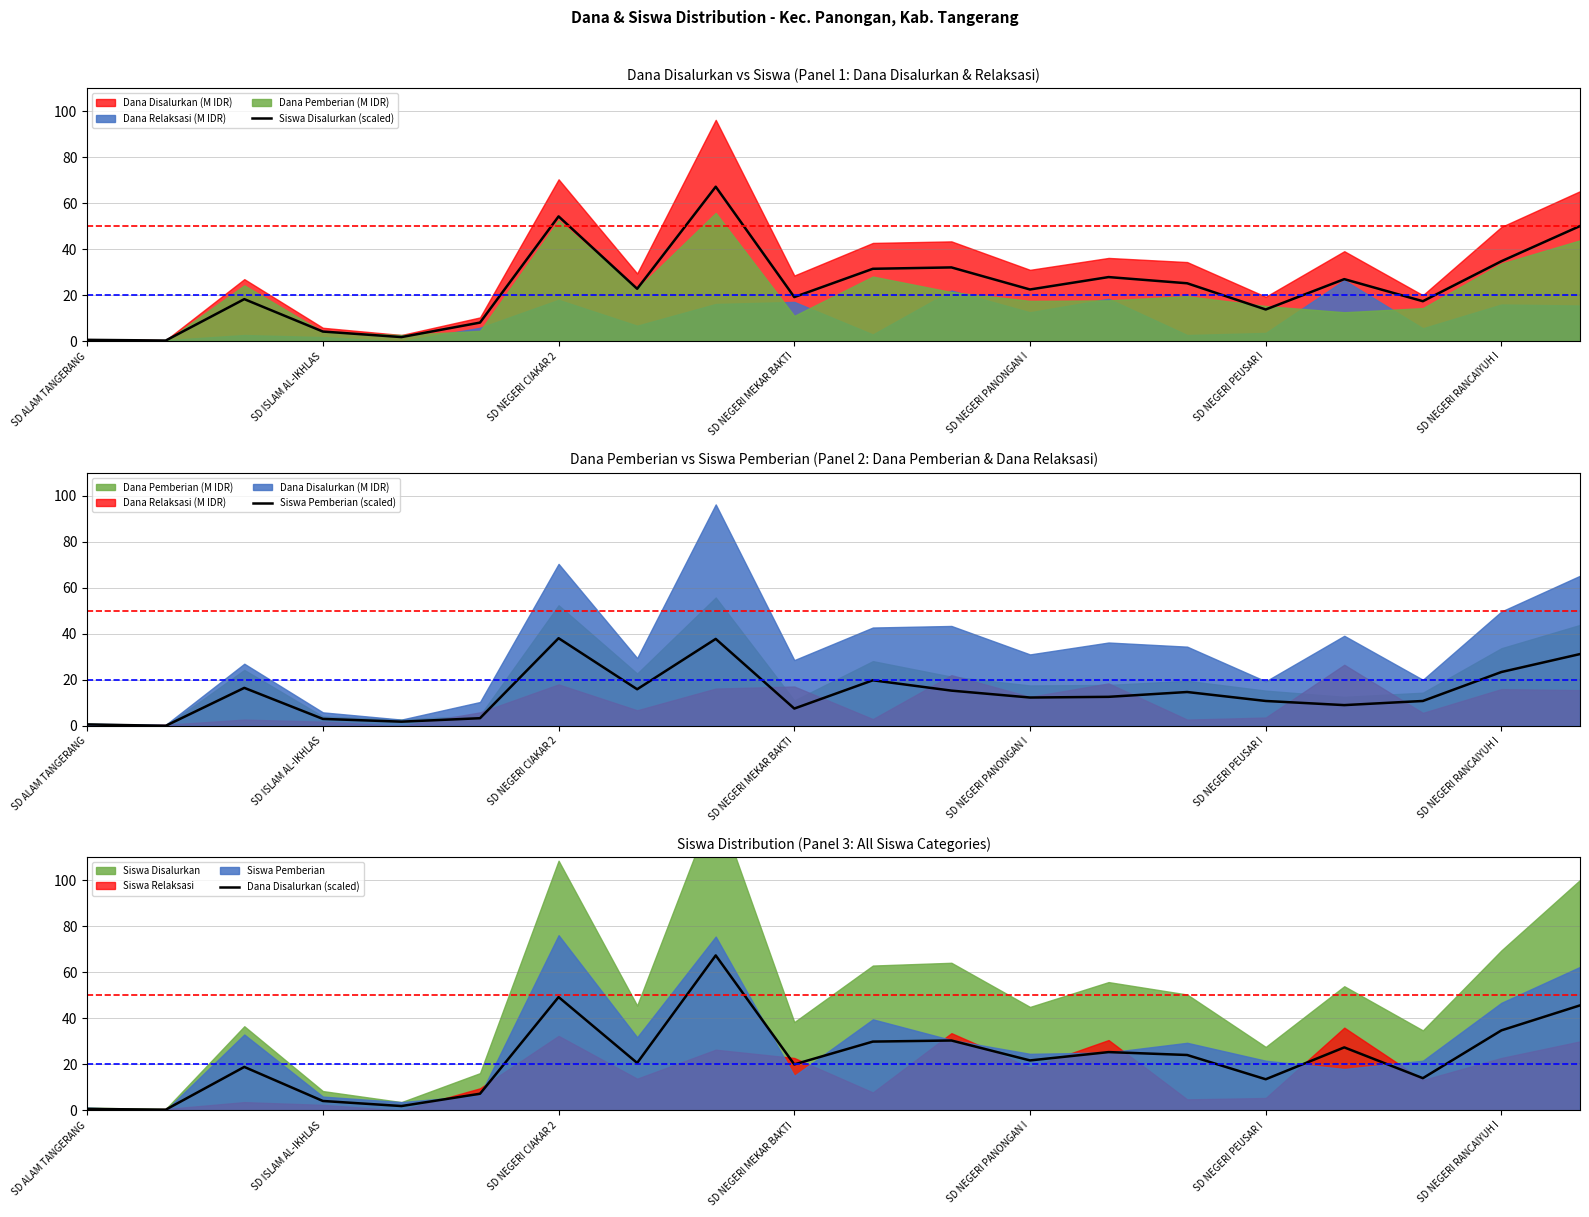

True or false: Siswa Disalurkan (scaled) and Siswa Pemberian (scaled) intersect in this chart.

False